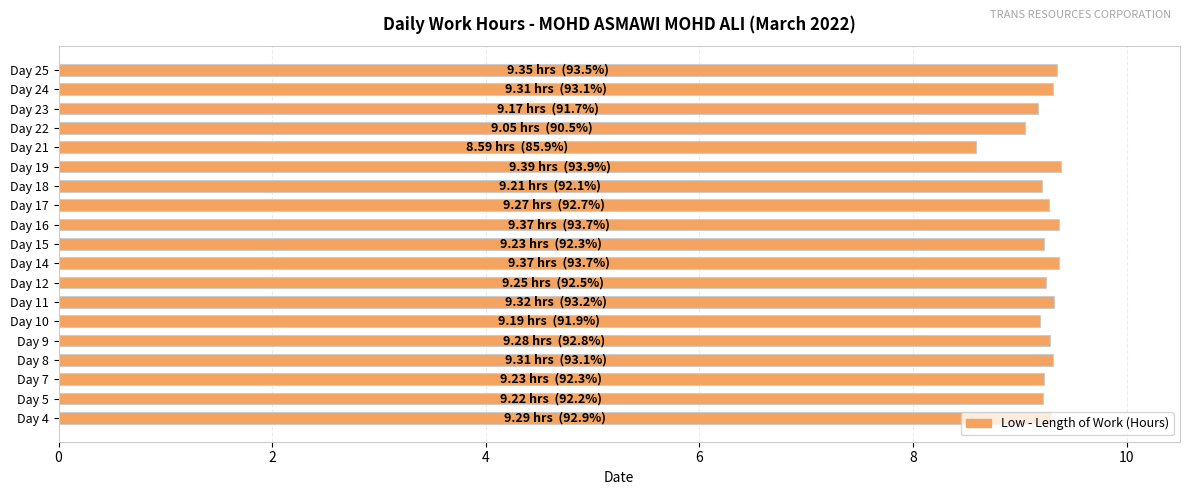

What is the maximum value shown in the chart?

9.4